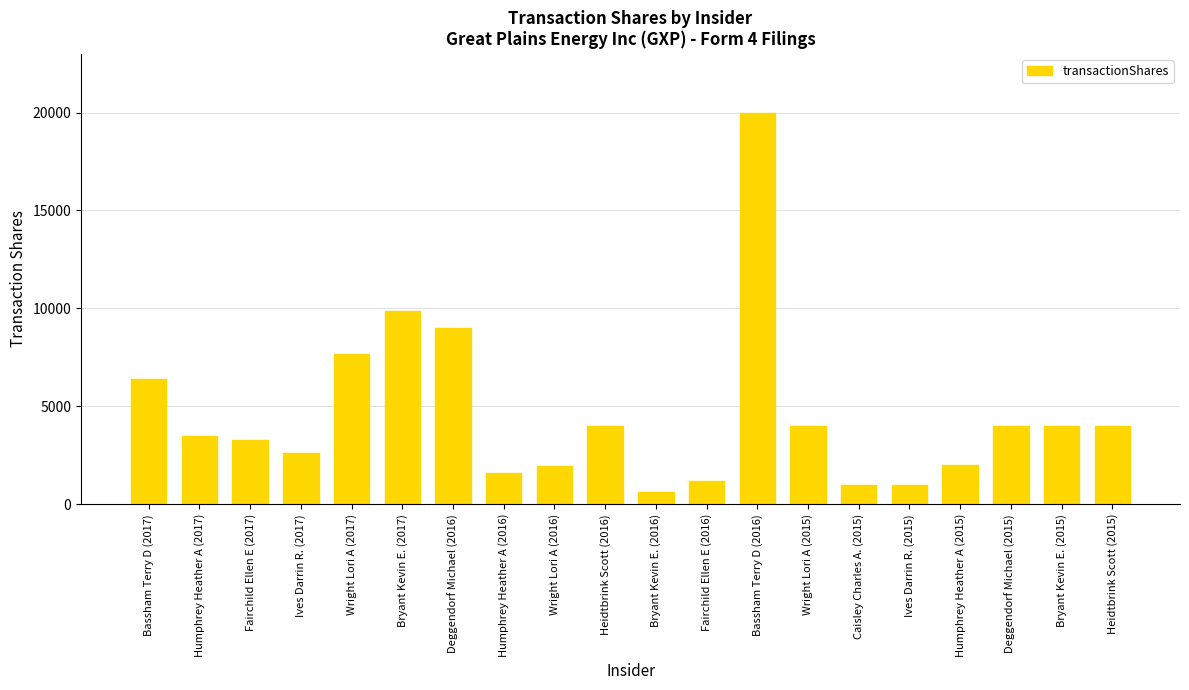

What is the approximate value at Wright Lori A (2017), to the nearest 100?

7700